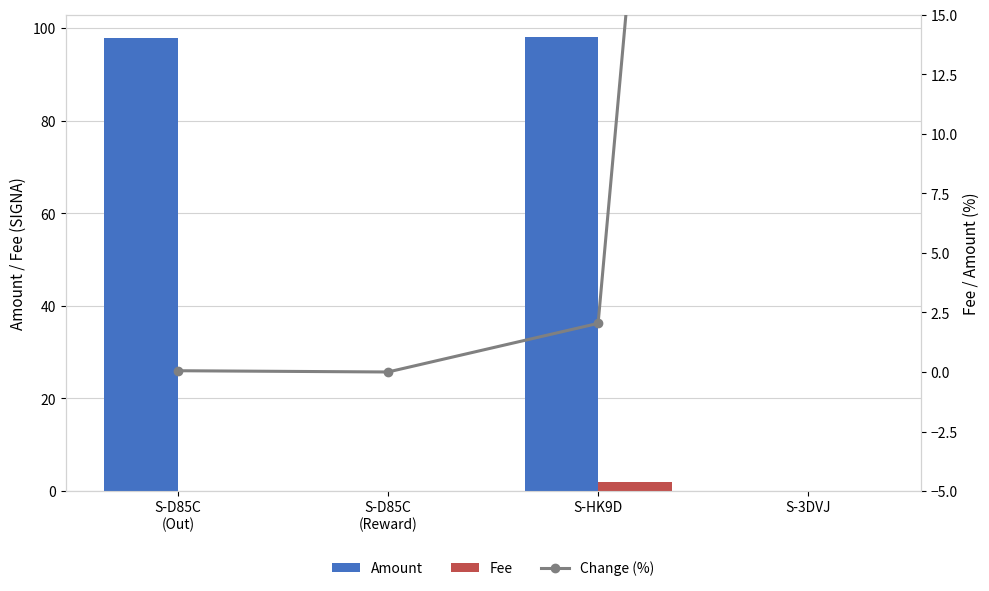

The value of Change (%) at S-D85C
(Reward) is 0.0. True or false?

True